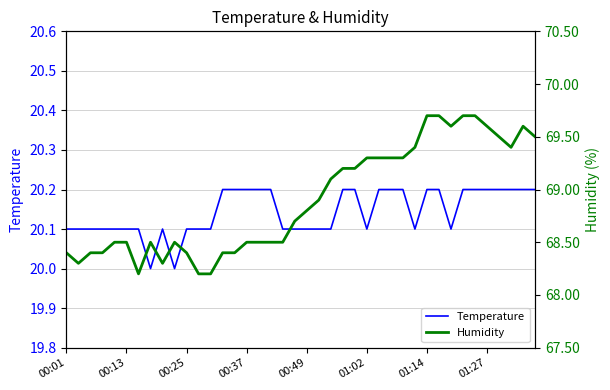

What are all the series names shown in the legend?

Temperature, Humidity